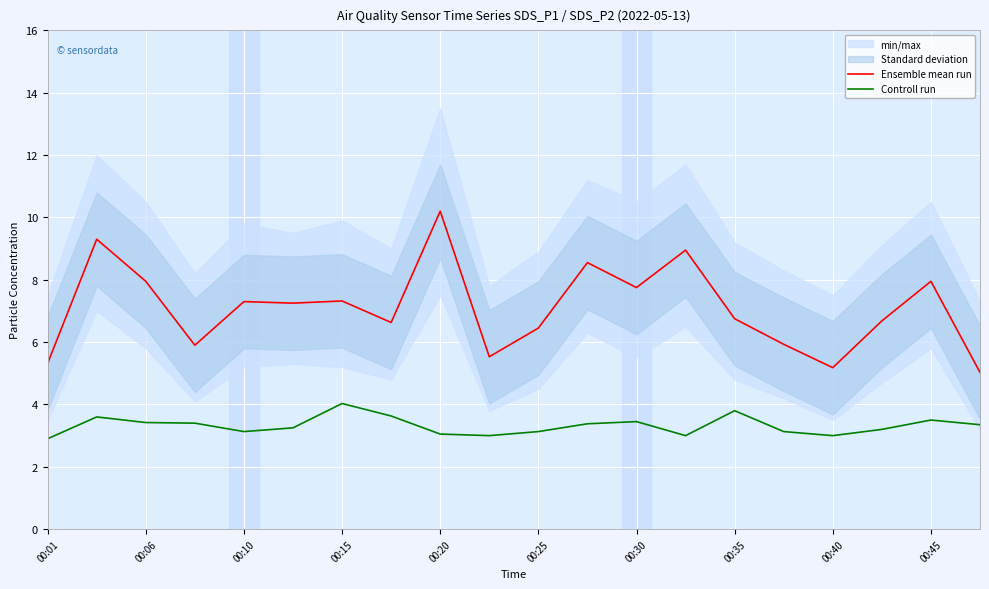

List the series in order of their overall mean, lowest first.

Controll run, Ensemble mean run